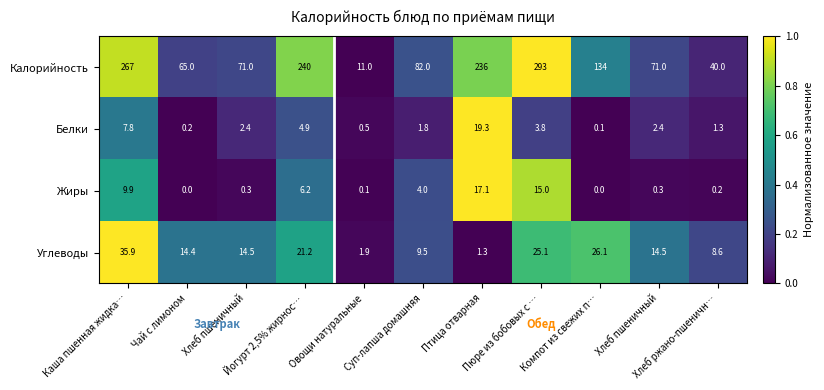

How many data points in Углеводы are above 14?

7